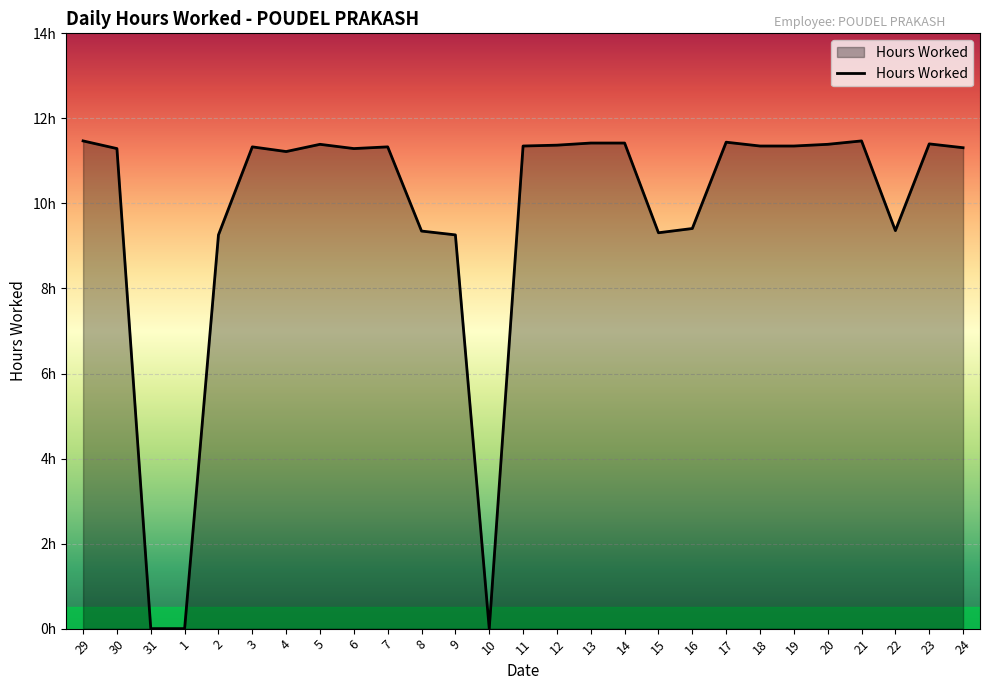

What is the approximate value at 21?

11.5